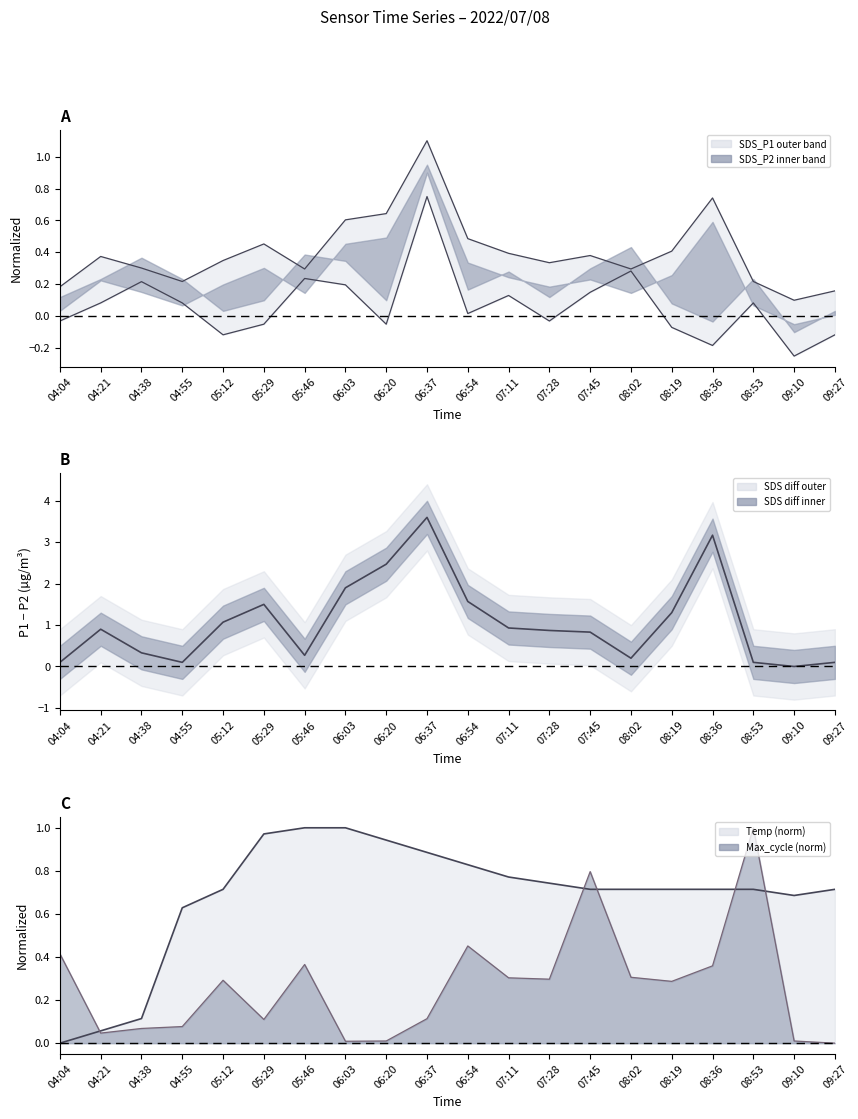

Reading left to right, what are all the values shown in this chart?

SDS_P1: 0.2	0.4	0.3	0.2	0.3	0.5	0.3	0.6	0.6	1.1	0.5	0.4	0.3	0.4	0.3	0.4	0.7	0.2	0.1	0.2
SDS_P2: -0.0	0.1	0.2	0.1	-0.1	-0.0	0.2	0.2	-0.0	0.8	0.0	0.1	-0.0	0.2	0.3	-0.1	-0.2	0.1	-0.2	-0.1
Temp: 0.0	0.1	0.1	0.6	0.7	1.0	1.0	1.0	0.9	0.9	0.8	0.8	0.7	0.7	0.7	0.7	0.7	0.7	0.7	0.7
Max_cycle: 0.4	0.0	0.1	0.1	0.3	0.1	0.4	0.0	0.0	0.1	0.5	0.3	0.3	0.8	0.3	0.3	0.4	1.0	0.0	0.0